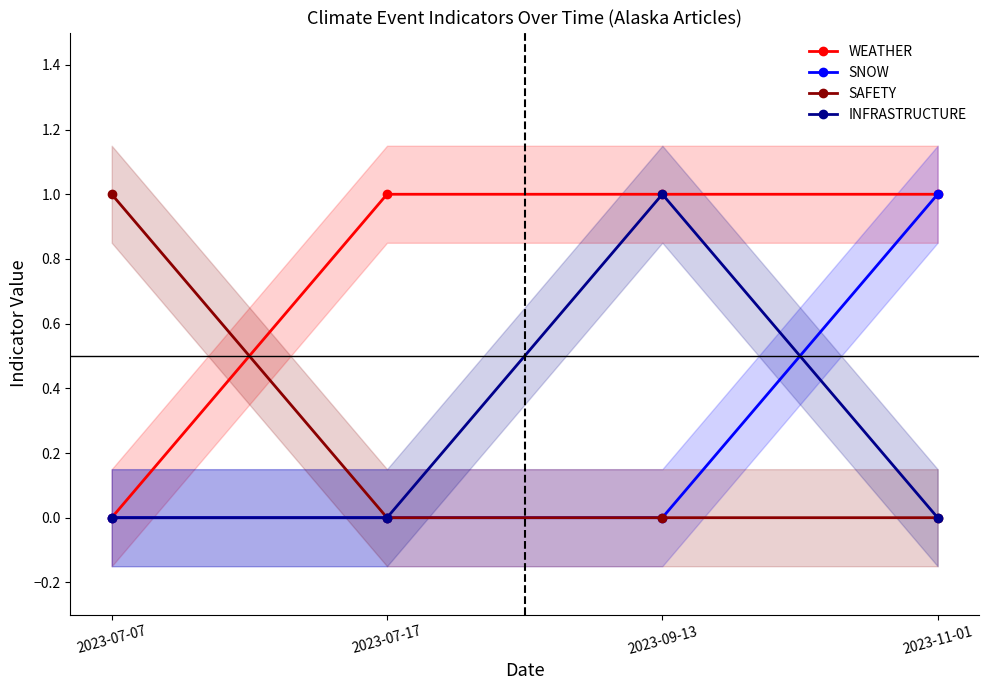

Reading left to right, list all the values displayed in this chart.

WEATHER: 0	1	1	1
SNOW: 0	0	0	1
SAFETY: 1	0	0	0
INFRASTRUCTURE: 0	0	1	0